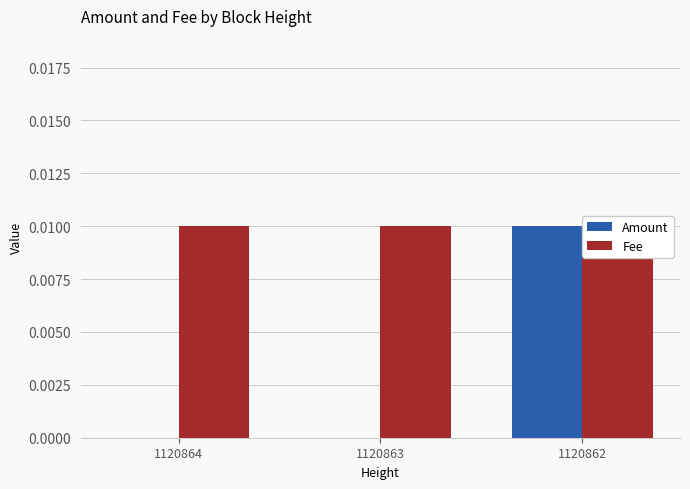

Which has a higher value, 1120863 or 1120864?

1120863